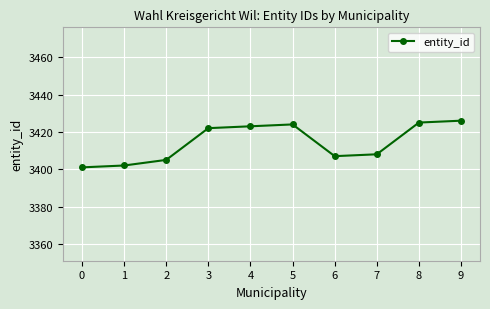

What is the change in value from 3 to 7?

-14